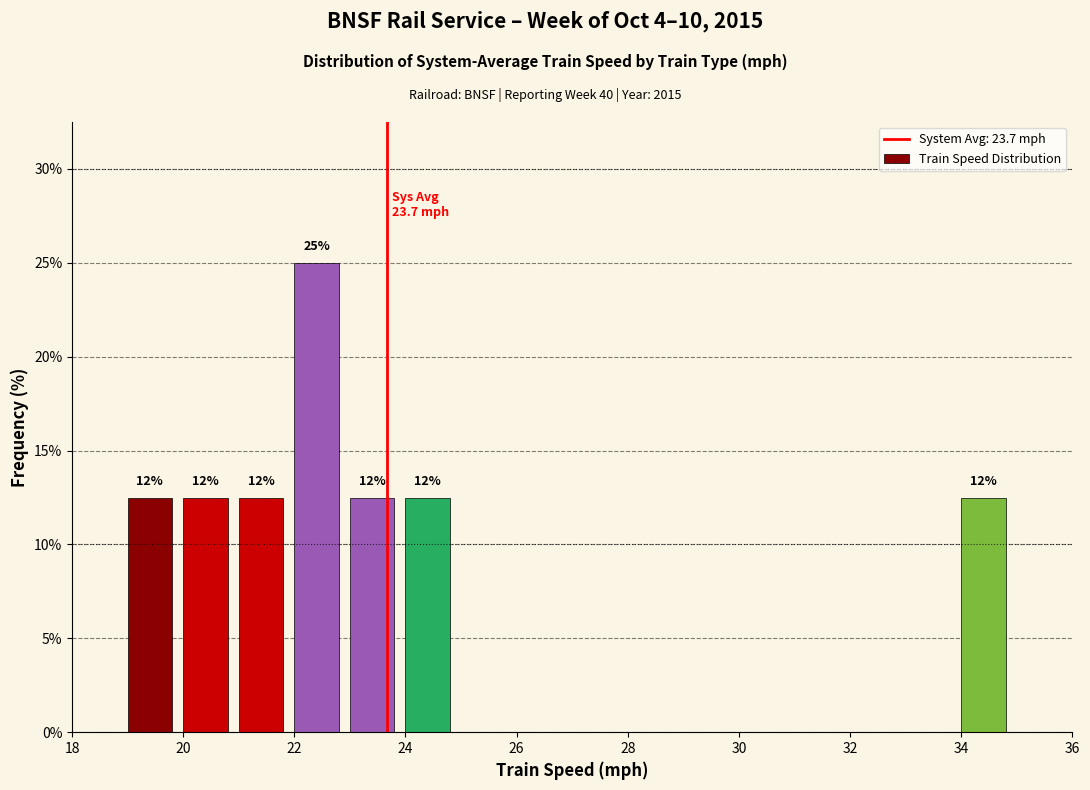

Which range on the x-axis has the tallest bar?

22 to 23